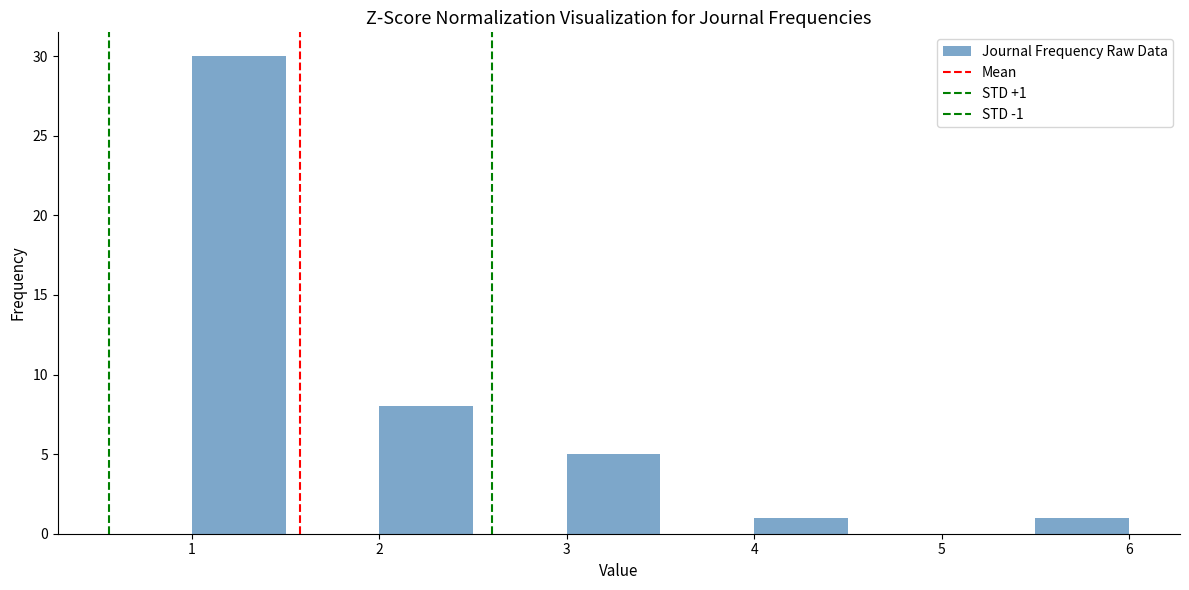

Over which range of the x-axis is the bar tallest?

1.0 to 1.5